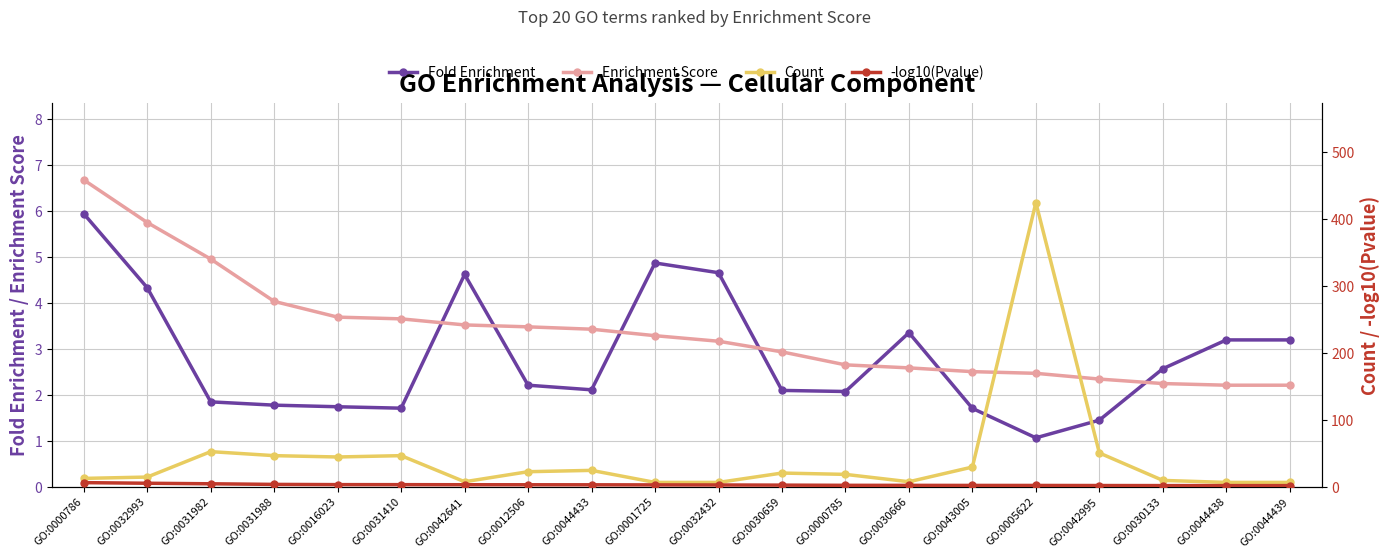

At which category is the sum across all series the highest?

GO:0005622